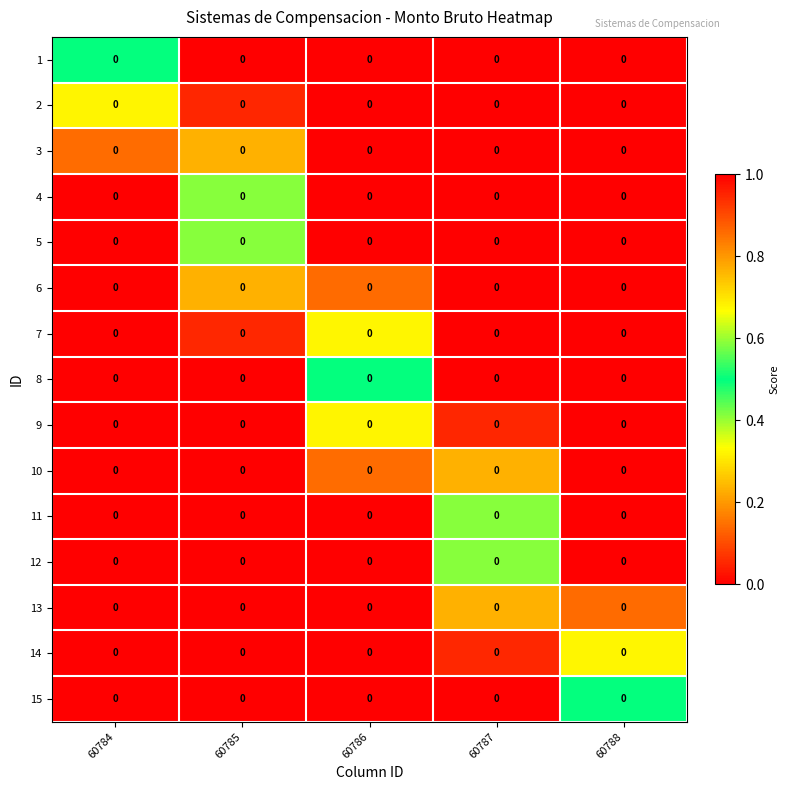

What is the total value across all series at 60786?

7.5